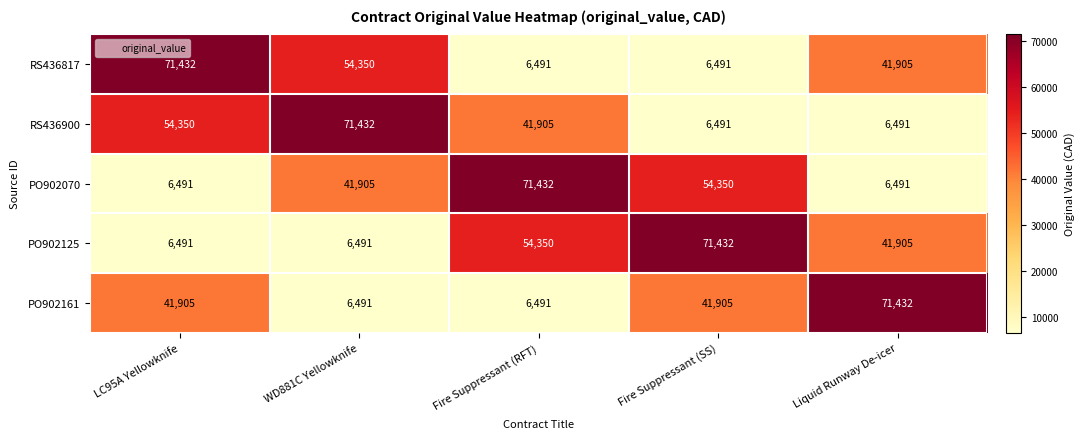

How many data points does each series have?

5